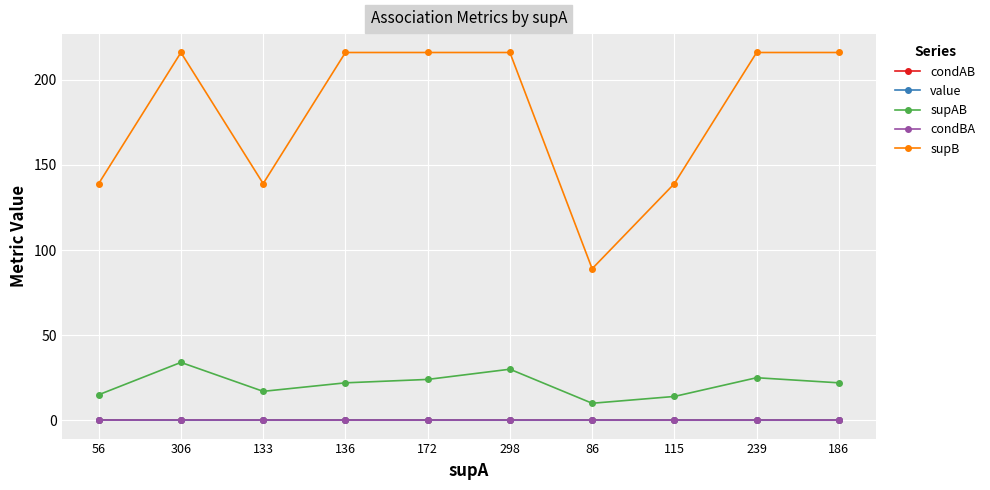

Read the condAB value at 239.

0.1